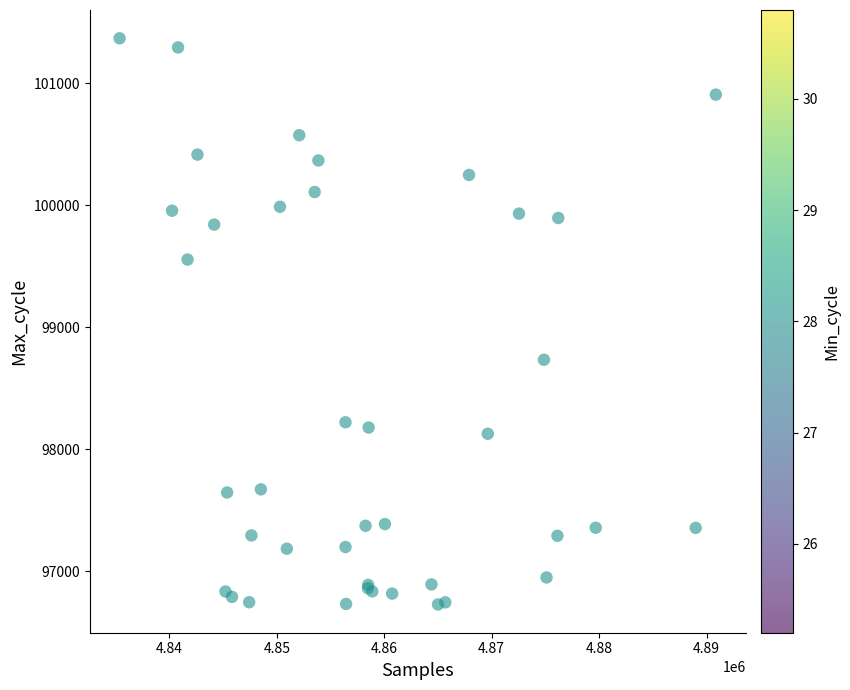

What Y value in the scatter plot is closest to 99048?

98733